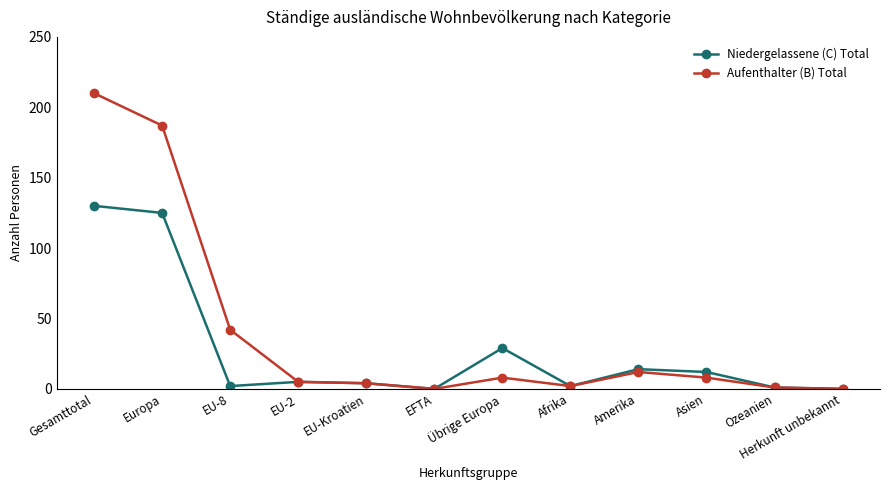

The value of Aufenthalter (B) Total at Europa is 187. True or false?

True